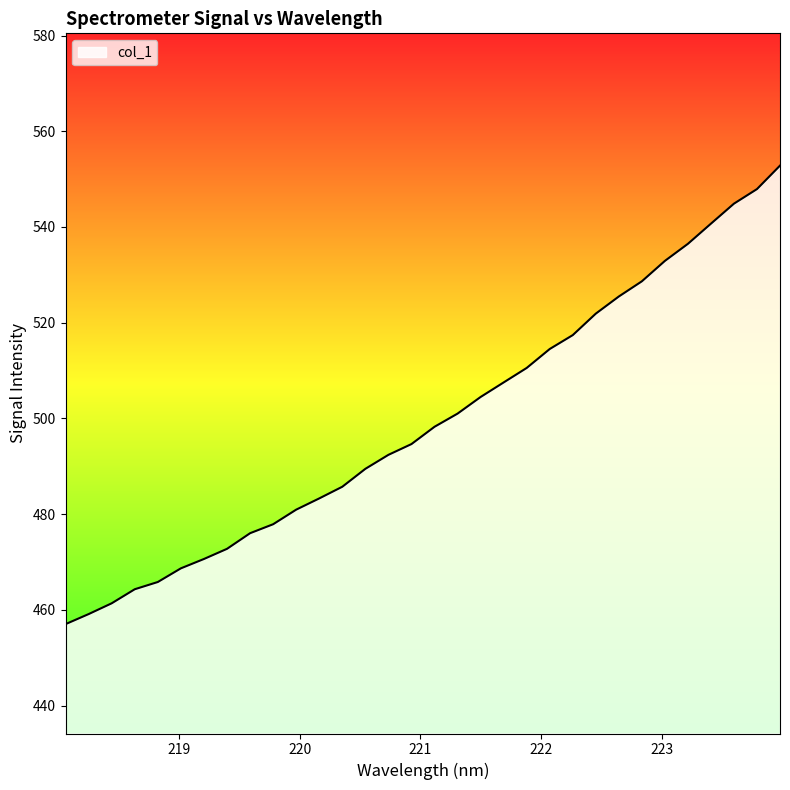

How many lines are shown in the chart?

1